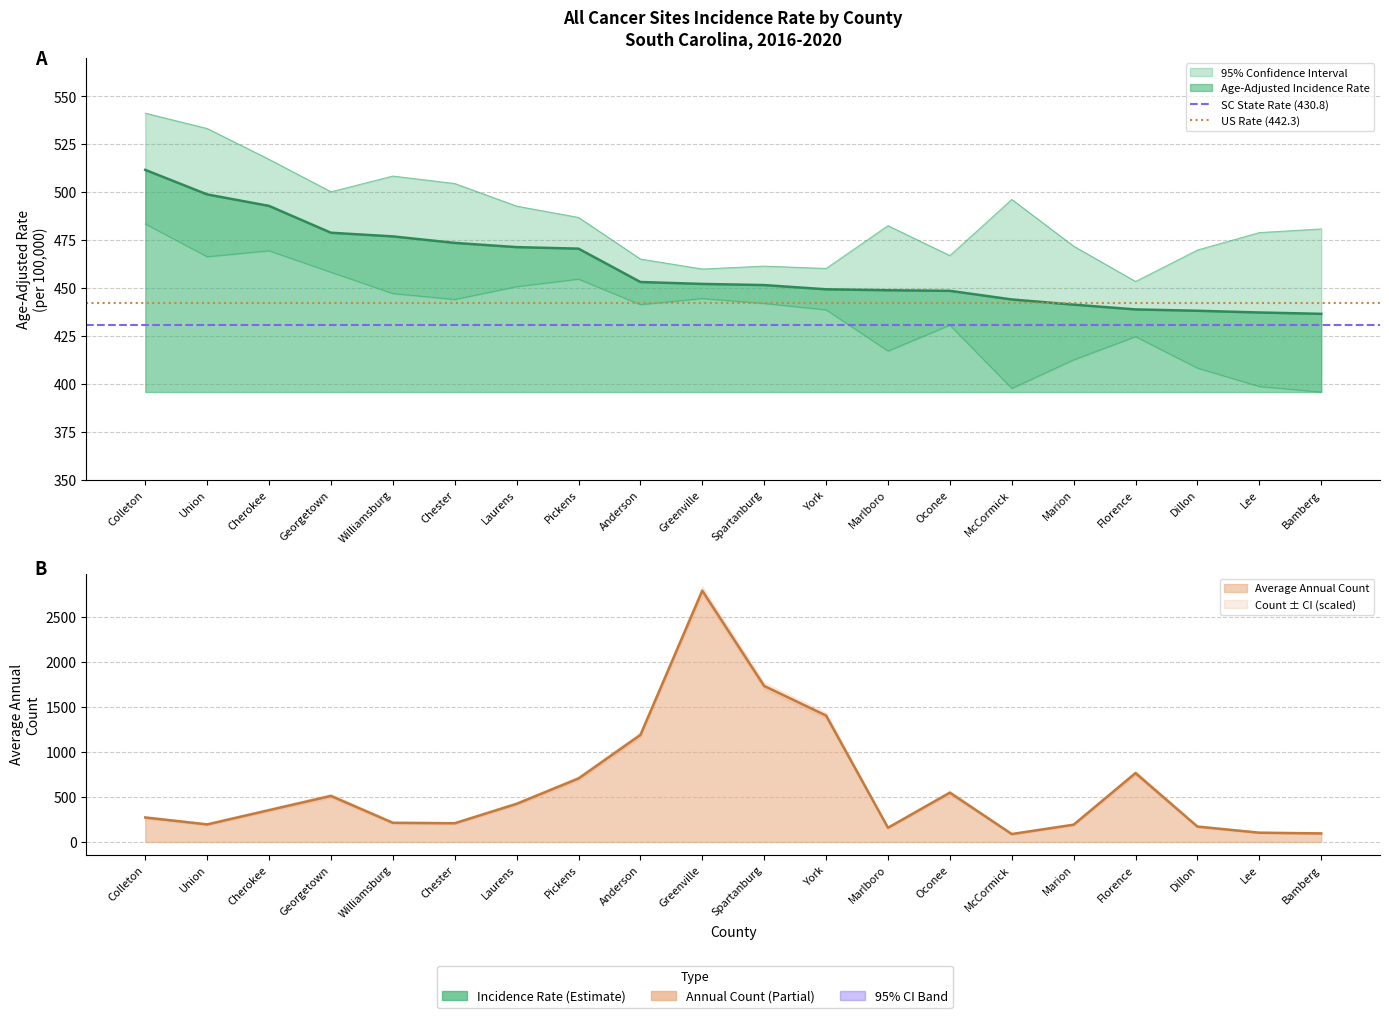

At which label does SC State Rate (430.8) reach its minimum?

Colleton